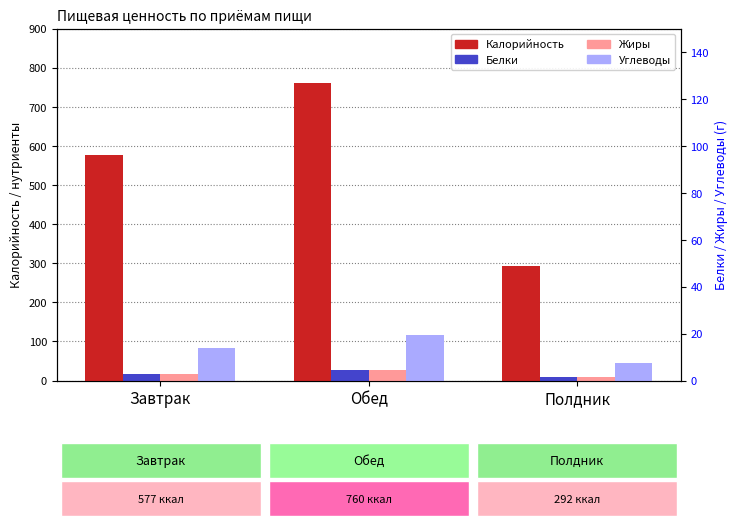

What is the difference between the Калорийность values at Обед and Завтрак?

183.2